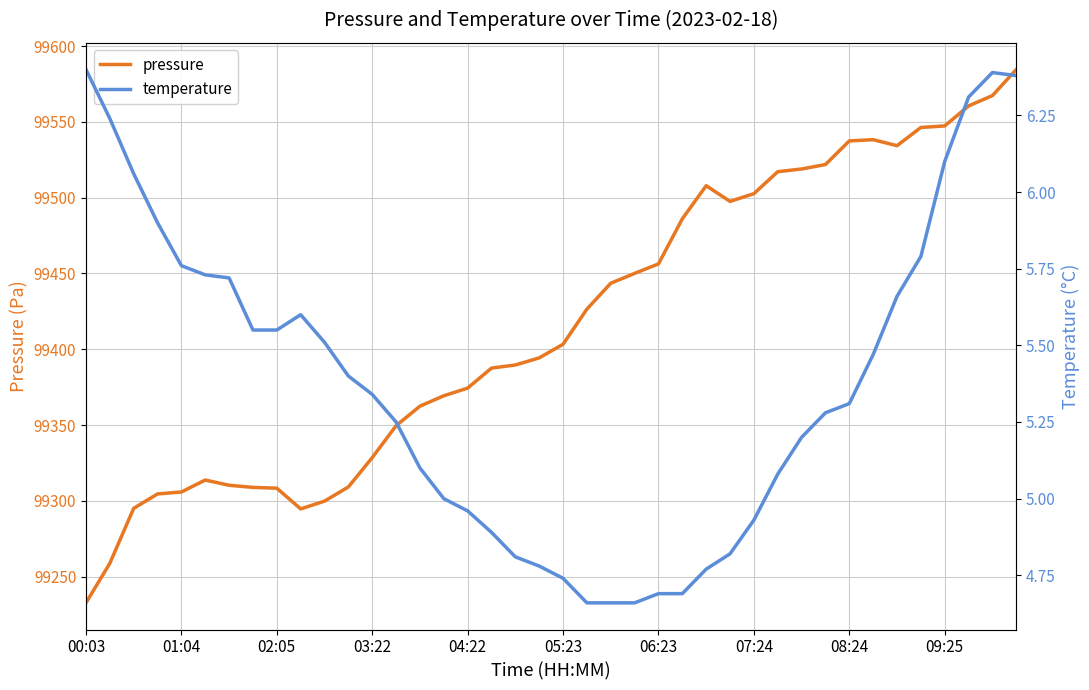

The value of pressure at 07:24 is 99502.6. True or false?

True